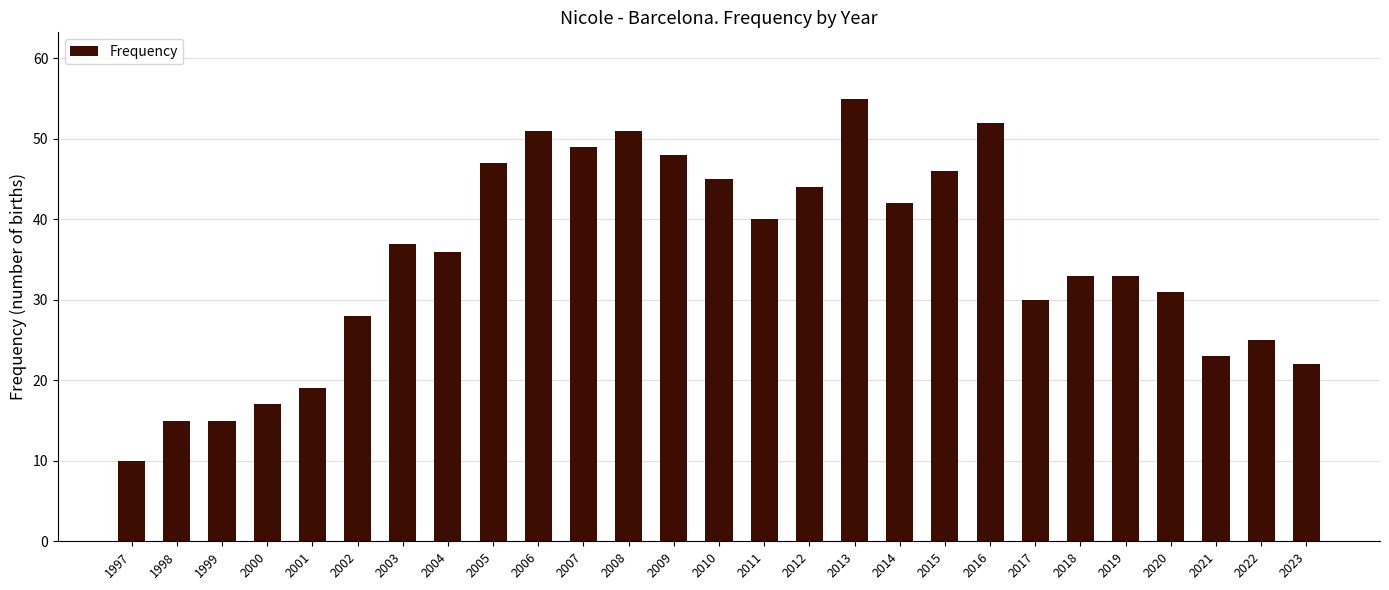

What is the minimum value shown in the chart?

10